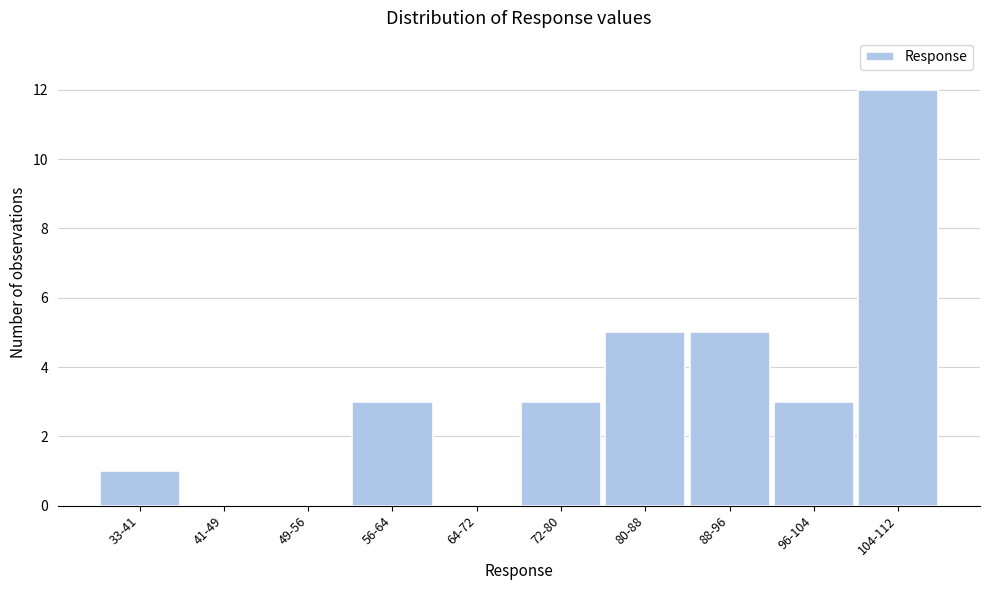

Reading left to right, list all the values displayed in this chart.

33-41=1	41-49=0	49-56=0	56-64=3	64-72=0	72-80=3	80-88=5	88-96=5	96-104=3	104-112=12